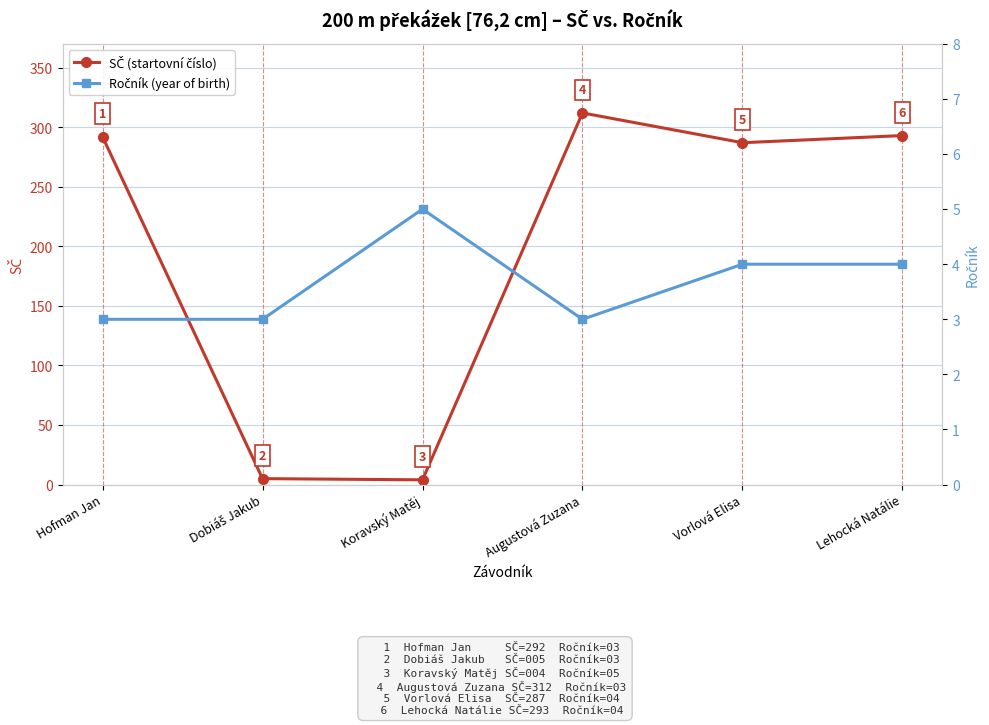

Between which two adjacent categories do Ročník (year of birth) and SČ (startovní číslo) first intersect?

Dobiáš Jakub and Koravský Matěj